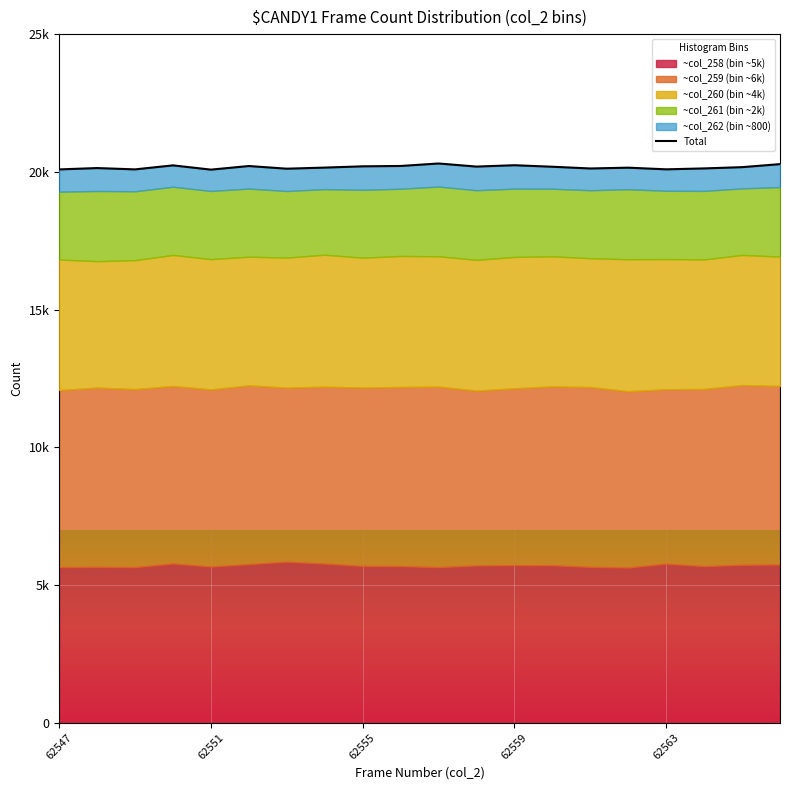

The value at 13 is 20185. True or false?

True